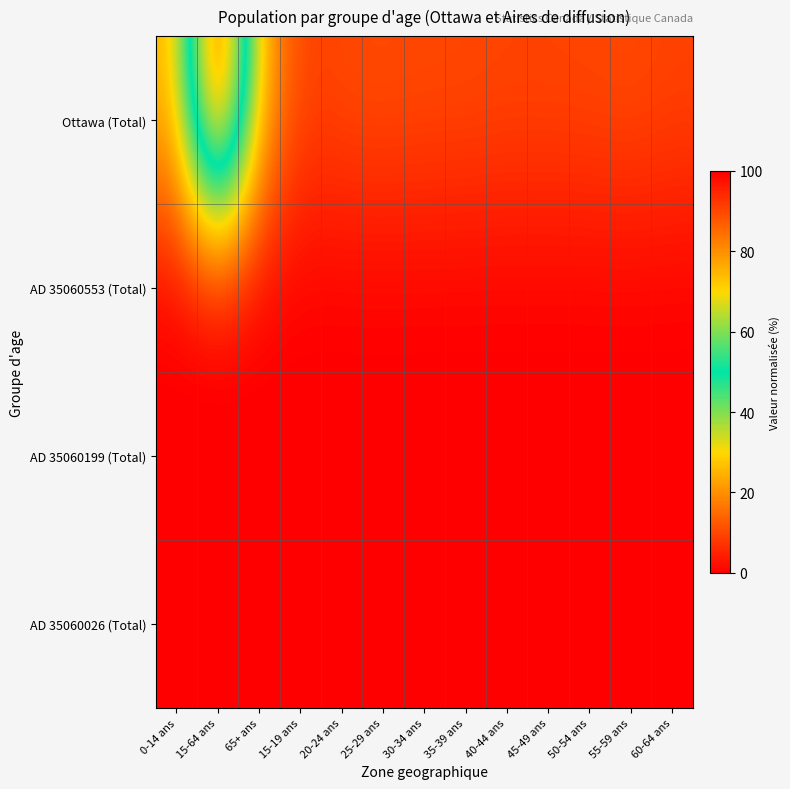

Reading left to right, what are all the values shown in this chart?

Ottawa (Total): 0-14 ans=24.6	15-64 ans=100.0	65+ ans=25.4	15-19 ans=8.9	20-24 ans=10.4	25-29 ans=10.7	30-34 ans=10.3	35-39 ans=10.2	40-44 ans=9.7	45-49 ans=9.8	50-54 ans=9.9	55-59 ans=10.5	60-64 ans=9.4
AD 35060553 (Total): 0-14 ans=0.0	15-64 ans=0.0	65+ ans=0.0	15-19 ans=0.0	20-24 ans=0.0	25-29 ans=0.0	30-34 ans=0.0	35-39 ans=0.0	40-44 ans=0.0	45-49 ans=0.0	50-54 ans=0.0	55-59 ans=0.0	60-64 ans=0.0
AD 35060199 (Total): 0-14 ans=0.0	15-64 ans=0.1	65+ ans=0.0	15-19 ans=0.0	20-24 ans=0.0	25-29 ans=0.0	30-34 ans=0.0	35-39 ans=0.0	40-44 ans=0.0	45-49 ans=0.0	50-54 ans=0.0	55-59 ans=0.0	60-64 ans=0.0
AD 35060026 (Total): 0-14 ans=0.0	15-64 ans=0.0	65+ ans=0.0	15-19 ans=0.0	20-24 ans=0.0	25-29 ans=0.0	30-34 ans=0.0	35-39 ans=0.0	40-44 ans=0.0	45-49 ans=0.0	50-54 ans=0.0	55-59 ans=0.0	60-64 ans=0.0